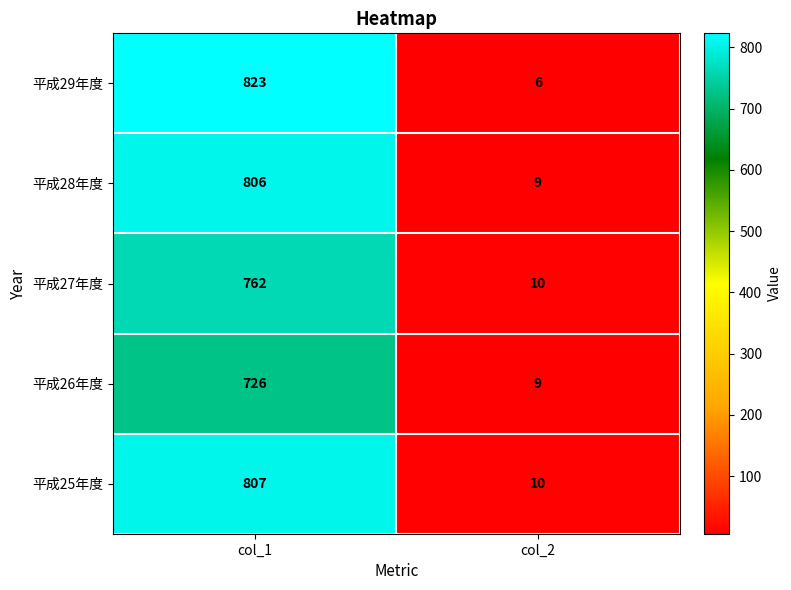

Where is 平成25年度 nearest to the value 408?

col_2